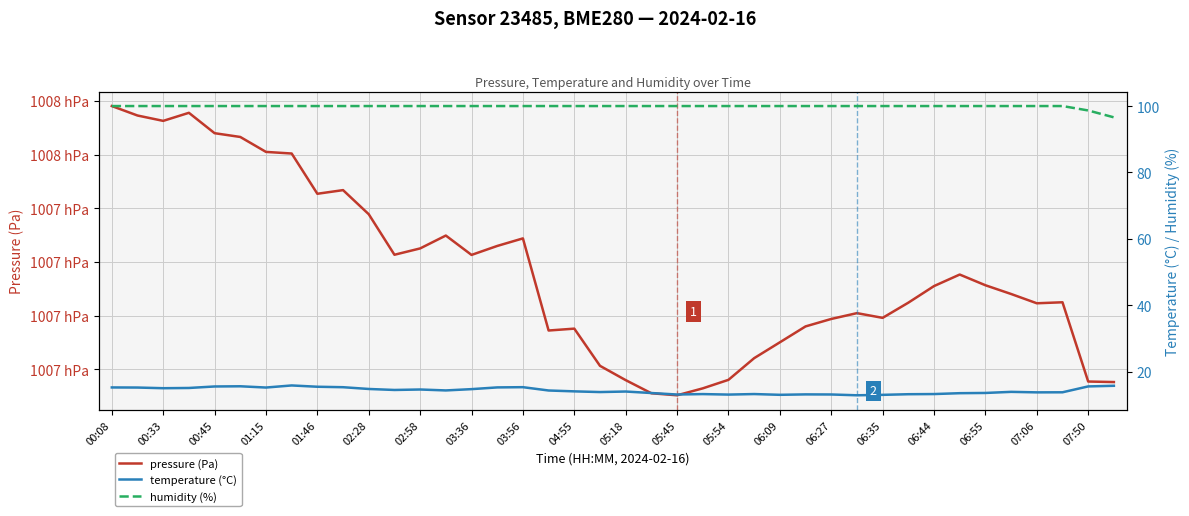

What is the label of the 38th point from the right?

00:33